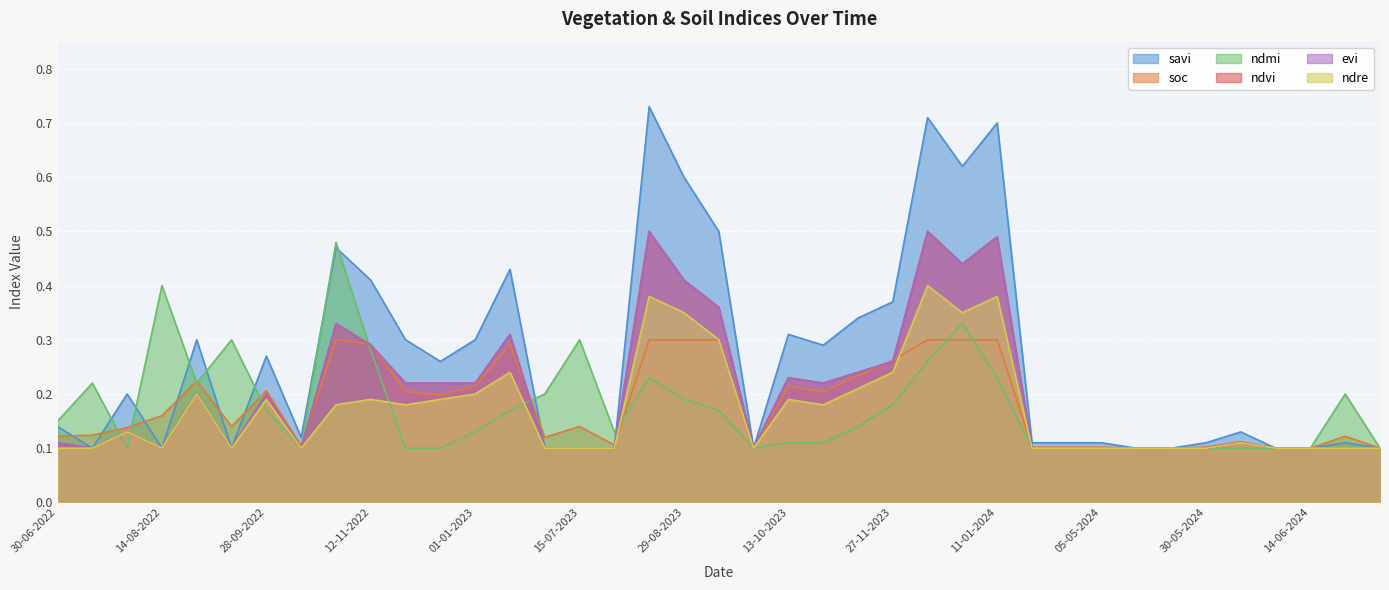

What value does the ndre series have at 27-11-2023?

0.2